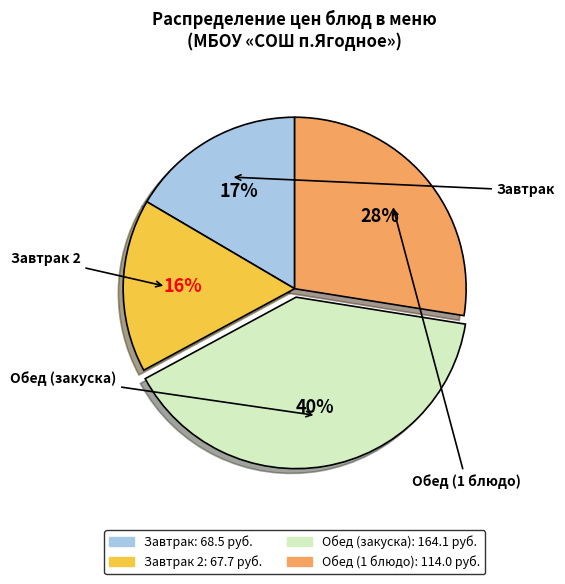

To the nearest percent, what is the average slice percentage?

25%